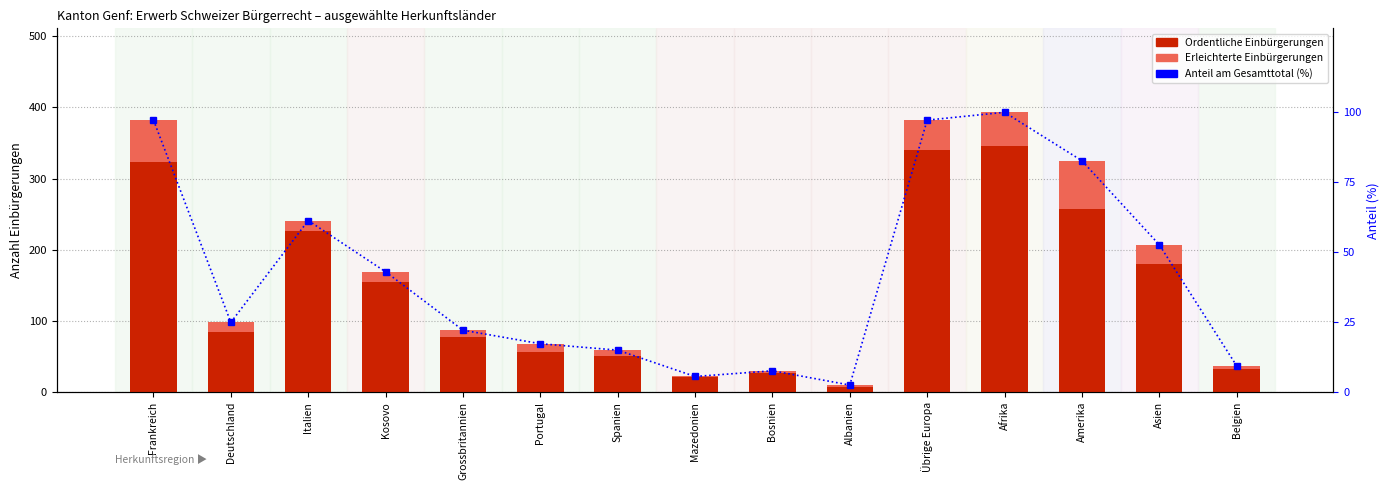

Reading left to right, list all the values displayed in this chart.

Ordentliche Einbürgerungen: 323.0	85.0	226.0	154.0	78.0	56.0	51.0	21.0	27.0	7.0	340.0	345.0	257.0	180.0	32.0
Erleichterte Einbürgerungen: 59.0	13.0	15.0	15.0	9.0	12.0	8.0	1.0	3.0	3.0	42.0	48.0	68.0	27.0	5.0
Anteil am Gesamttotal (%): 97.2	24.9	61.3	43.0	22.1	17.3	15.0	5.6	7.6	2.5	97.2	100.0	82.7	52.7	9.4